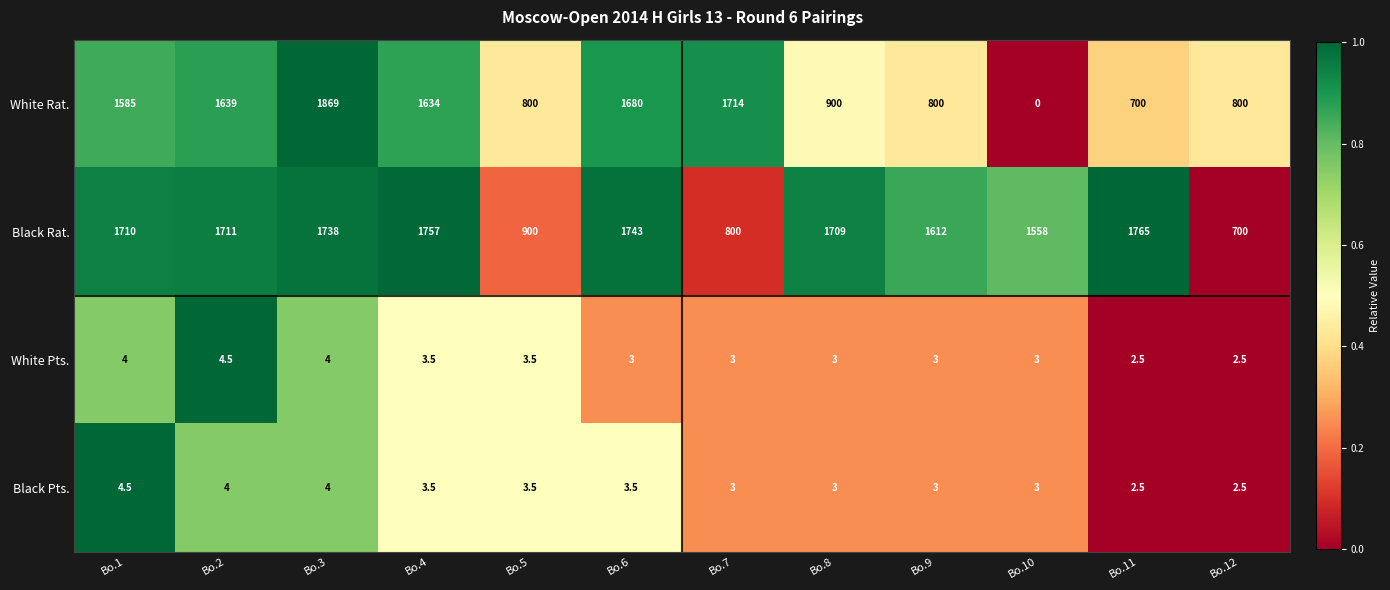

What value does the Black Rat. series have at Bo.5?

900.0